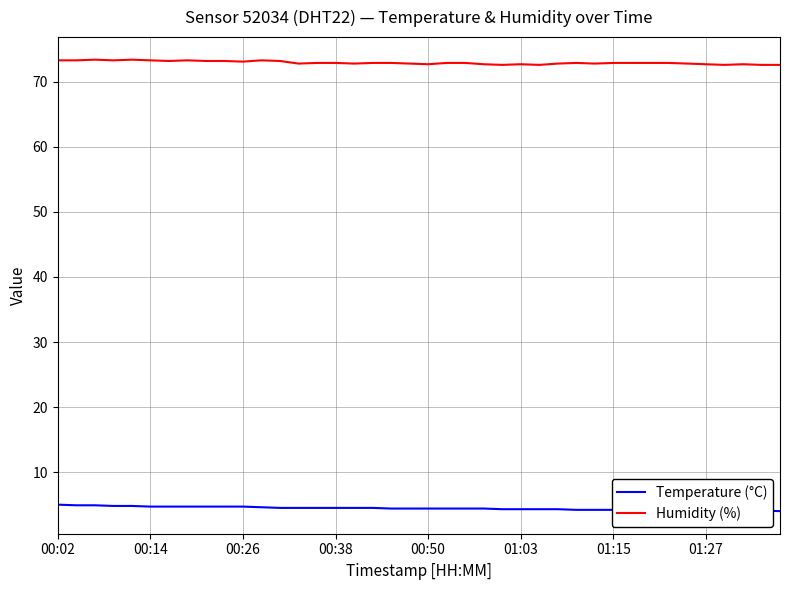

Which series has the largest total across all categories?

Humidity (%)